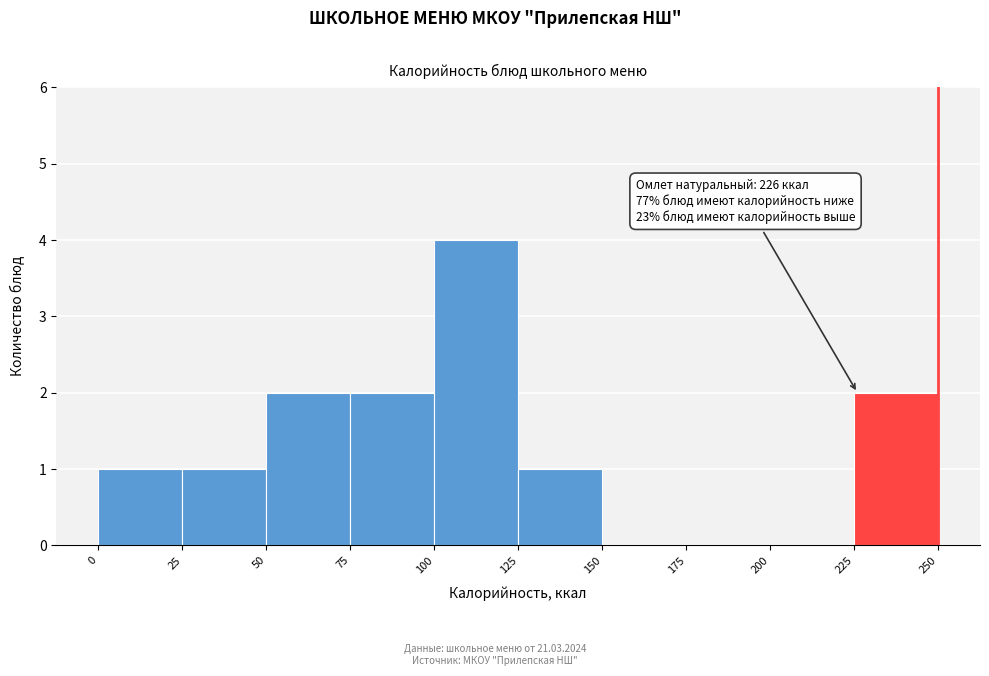

Over which range of the x-axis is the bar tallest?

100 to 125